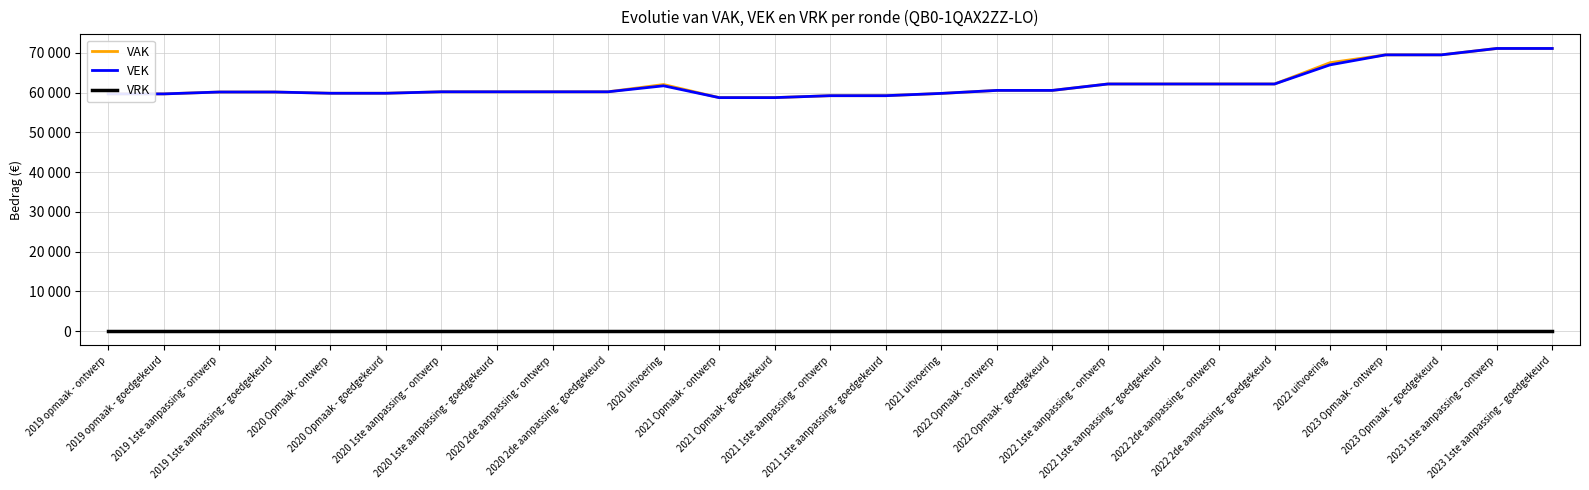

What are all the series names shown in the legend?

VAK, VEK, VRK